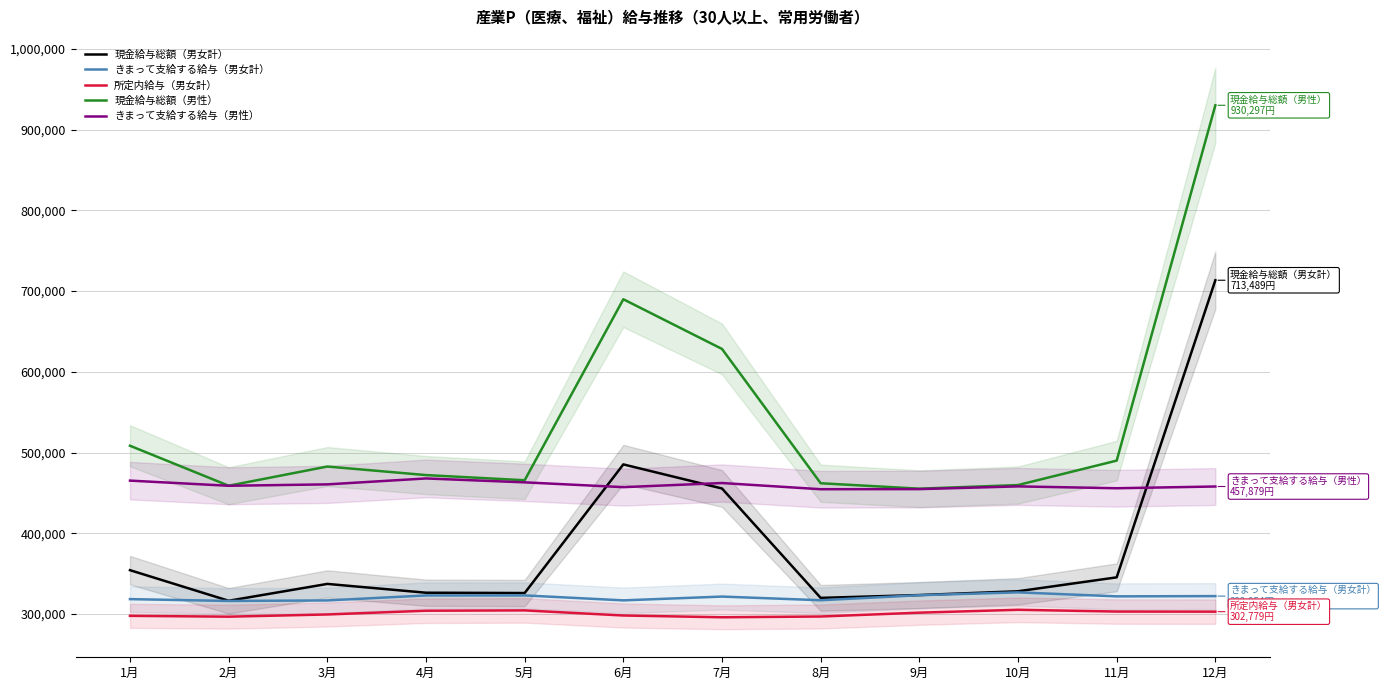

Which series has the widest spread of values?

現金給与総額（男性）